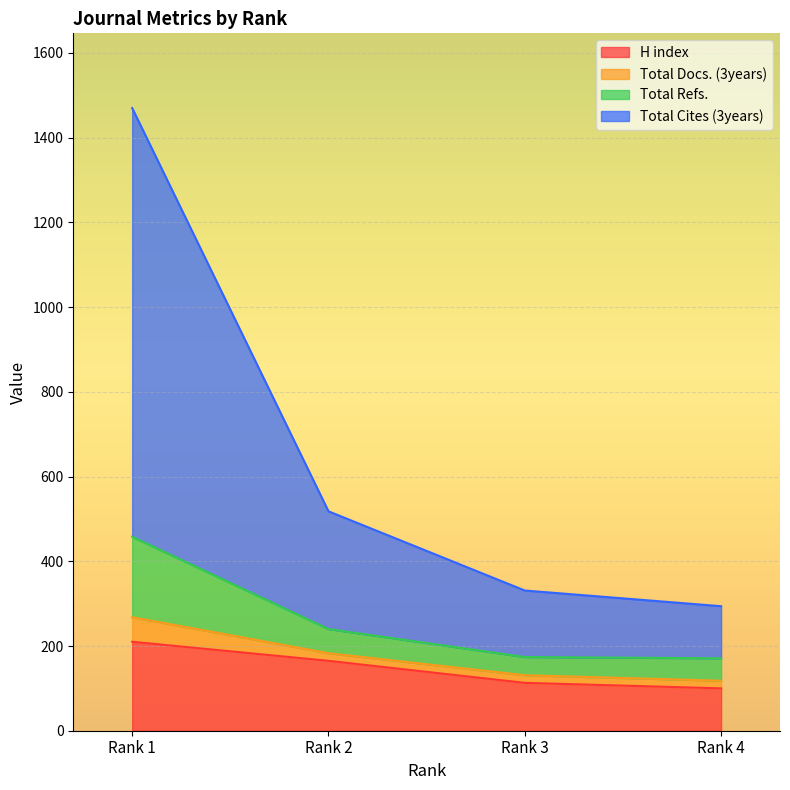

What are all the series names shown in the legend?

H index, Total Docs. (3years), Total Refs., Total Cites (3years)